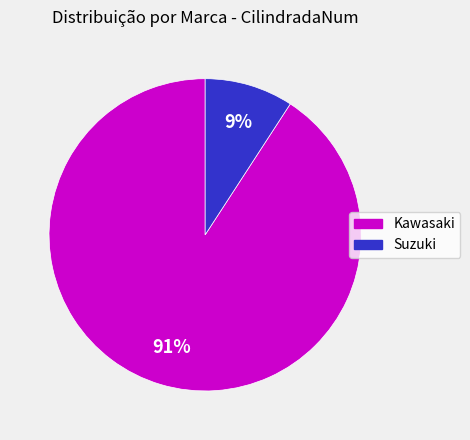

Is there any slice that represents more than half of the pie?

Yes